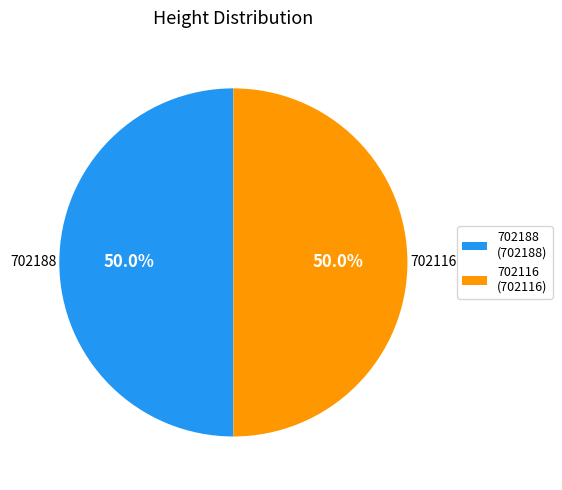

What is the ratio of the value at 702188 (702188) to the value at 702116 (702116)?

1.0